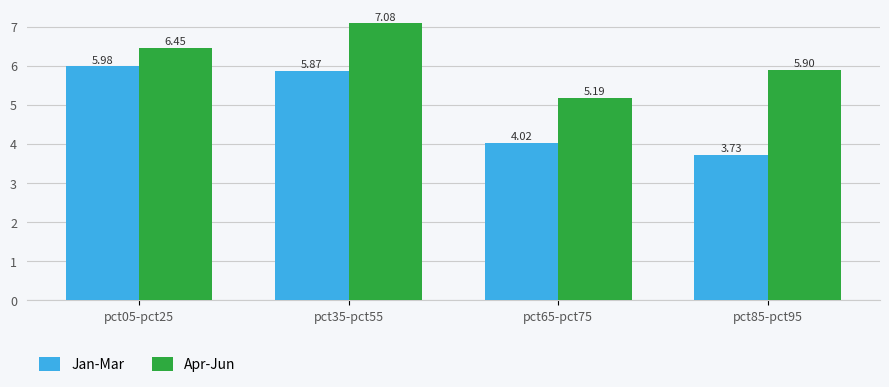

List the labels in order of Apr-Jun value, largest first.

pct35-pct55, pct05-pct25, pct85-pct95, pct65-pct75